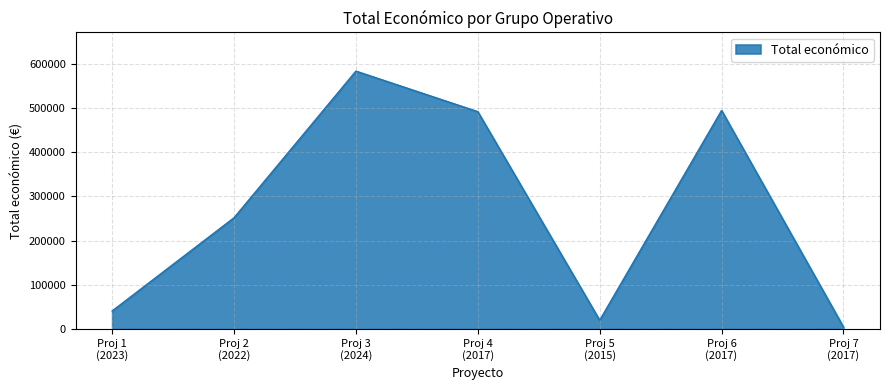

True or false: the data has more than 1 interior local peaks.

True